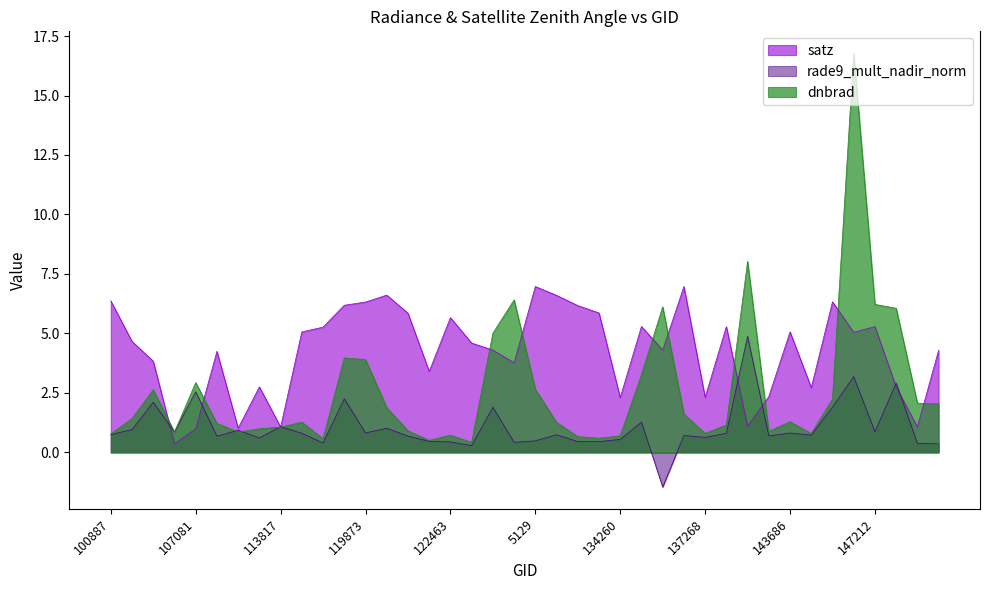

Which series has the largest total across all categories?

satz